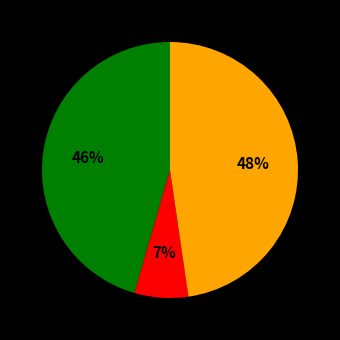

Does any single category account for the majority?

No